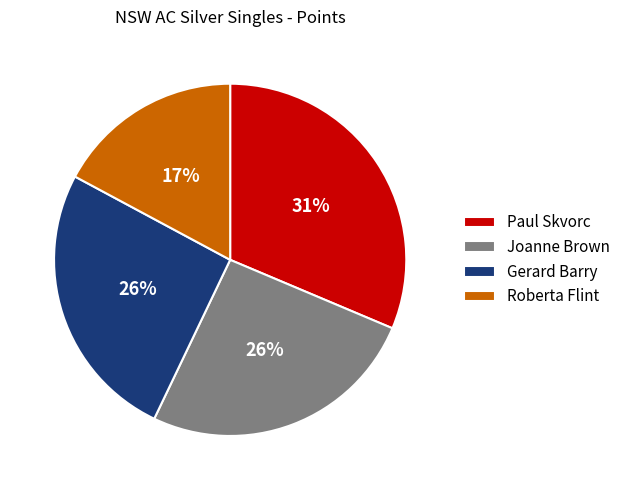

What is the smallest slice in the pie chart?

Roberta Flint